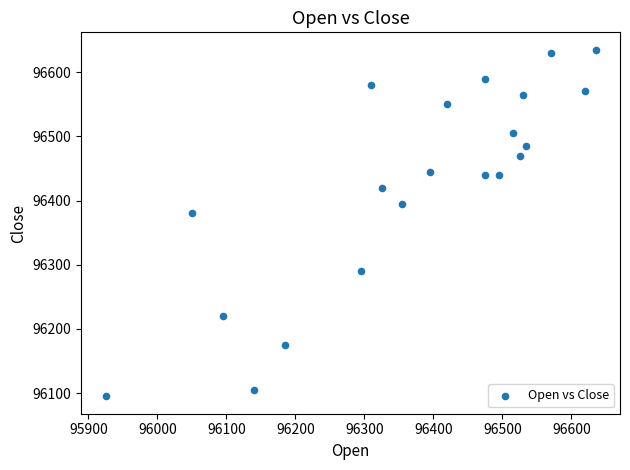

What is the range of X values (max minus min)?

710